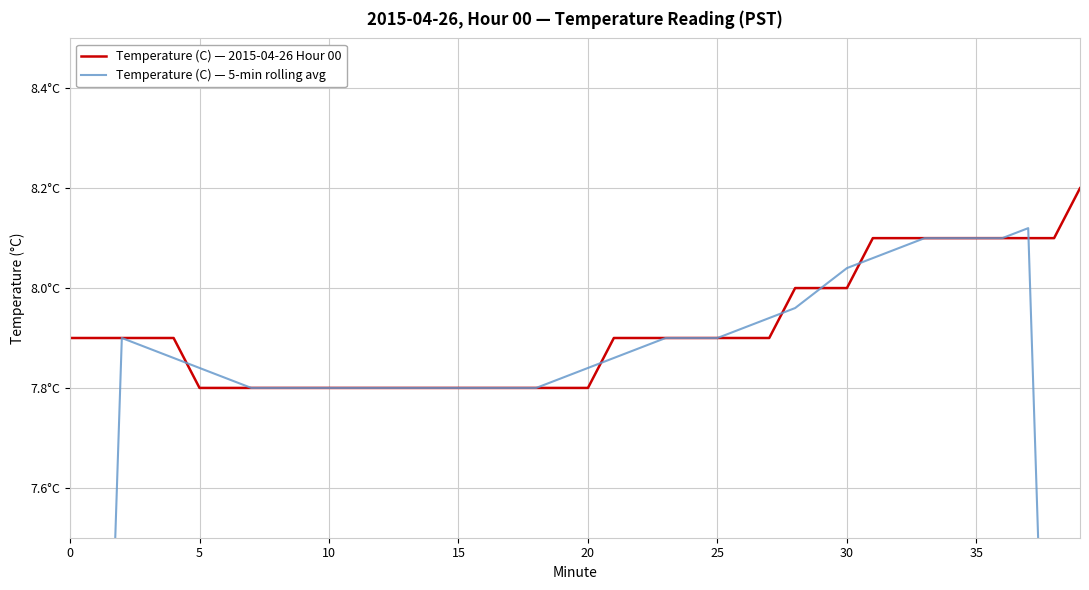

Rank the series by their average value, from highest to lowest.

Temperature (C) — 2015-04-26 Hour 00, Temperature (C) — 5-min rolling avg